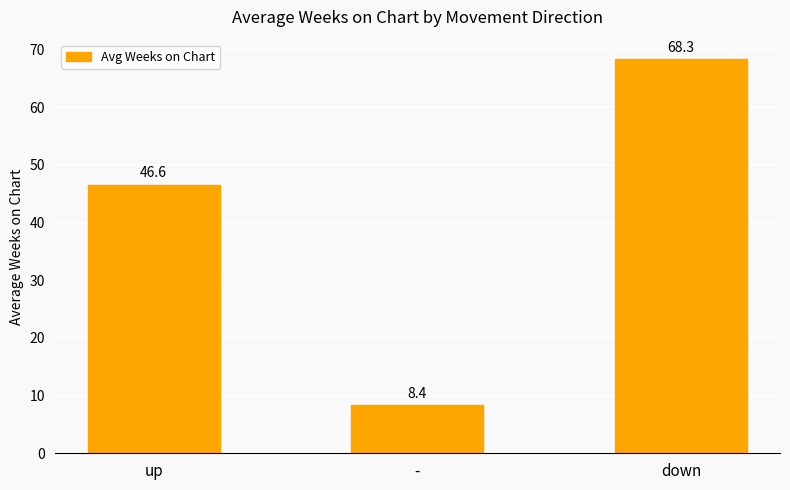

What is the change in value from - to down?

+59.9